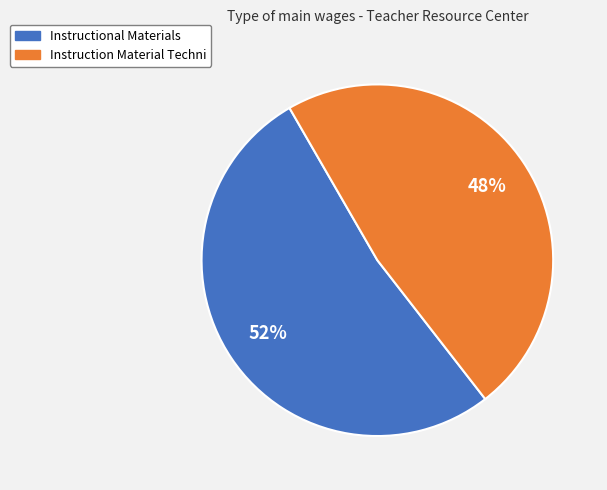

The Instructional Materials slice represents 65% of the pie. True or false?

False